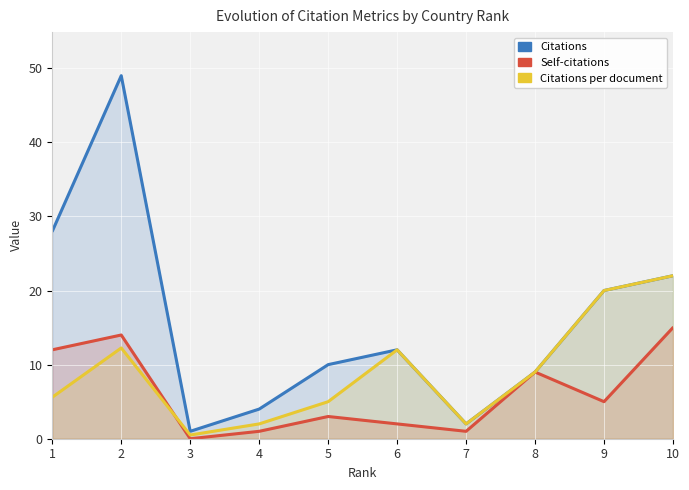

What is the minimum value for Citations per document?

0.5